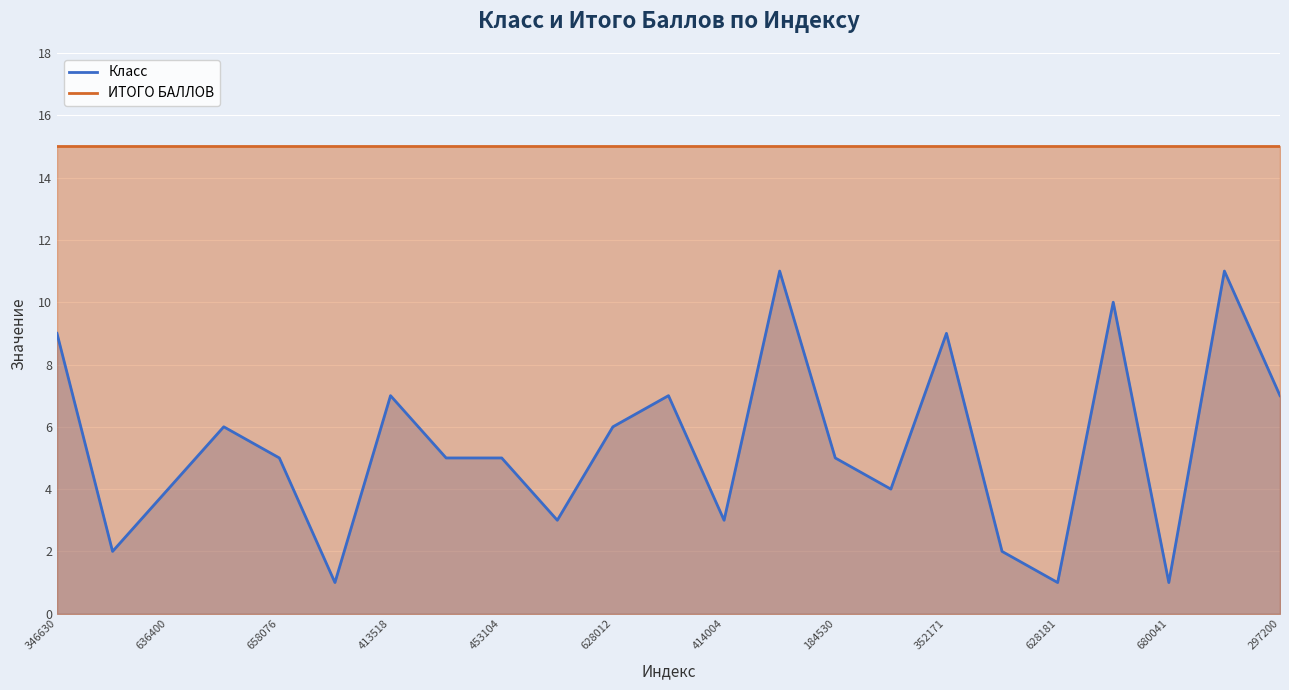

True or false: ИТОГО БАЛЛОВ has more than 2 points higher than both neighbors.

False